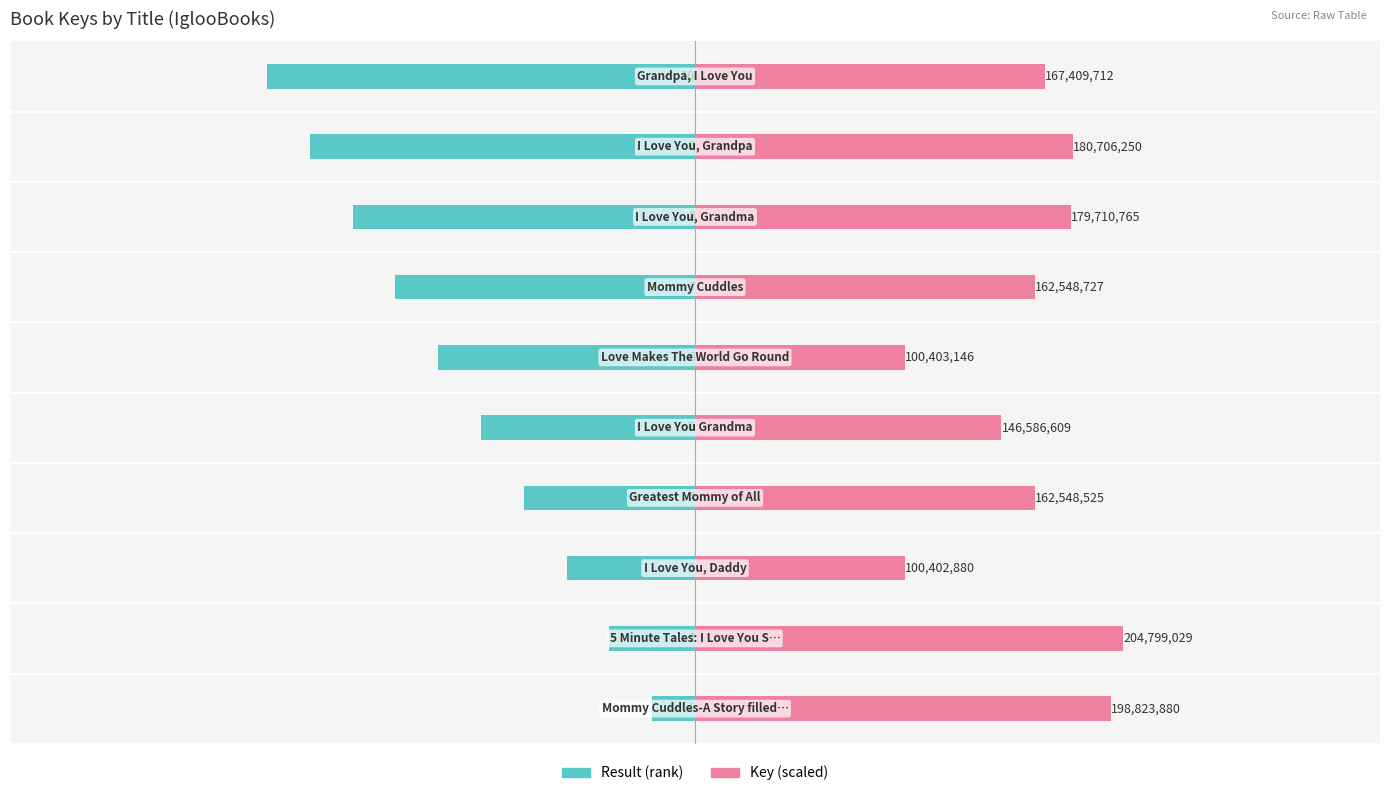

What is the difference between the highest and lowest values at 10?

14.9